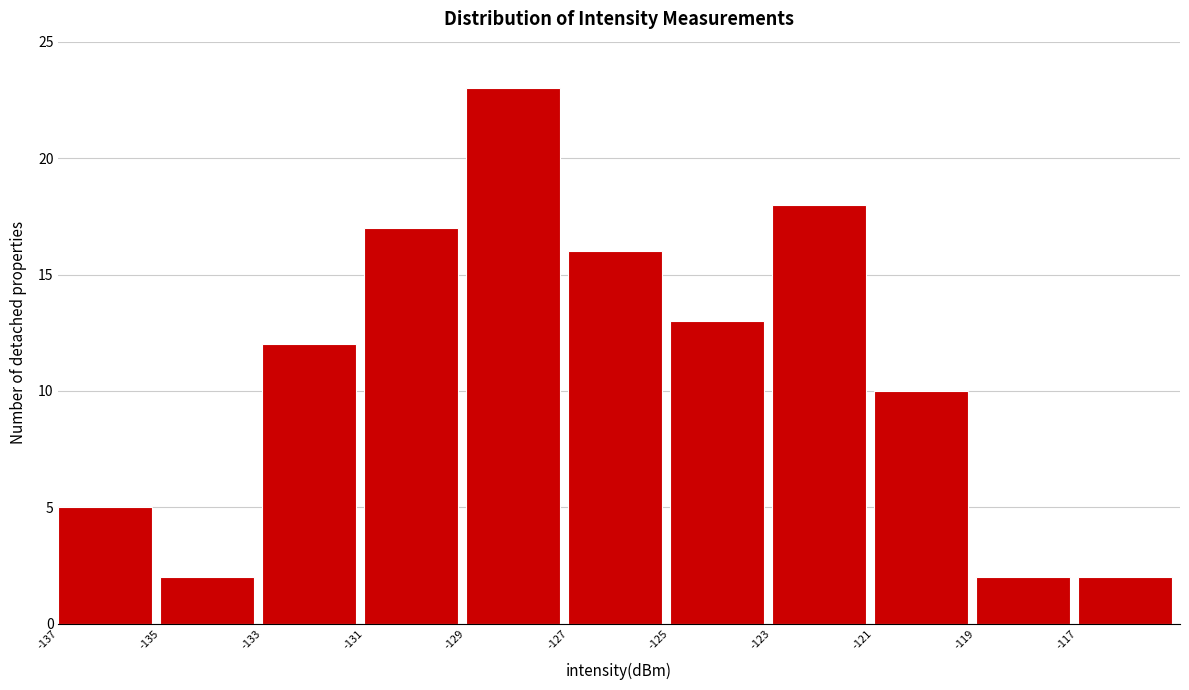

How tall is the bar that spans -127 to -125 on the x-axis? The values are not printed on the chart, so give them approximately, as read against the axis.

16